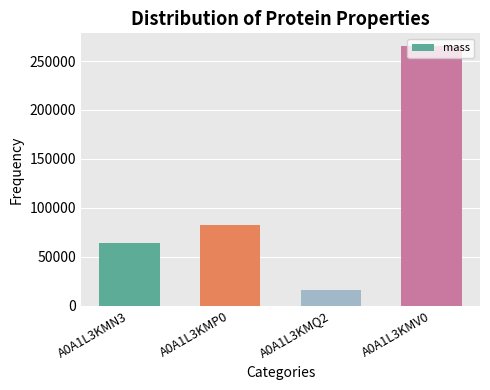

Reading left to right, extract all data points from this chart.

63664.4	82761.4	16293.4	265099.5